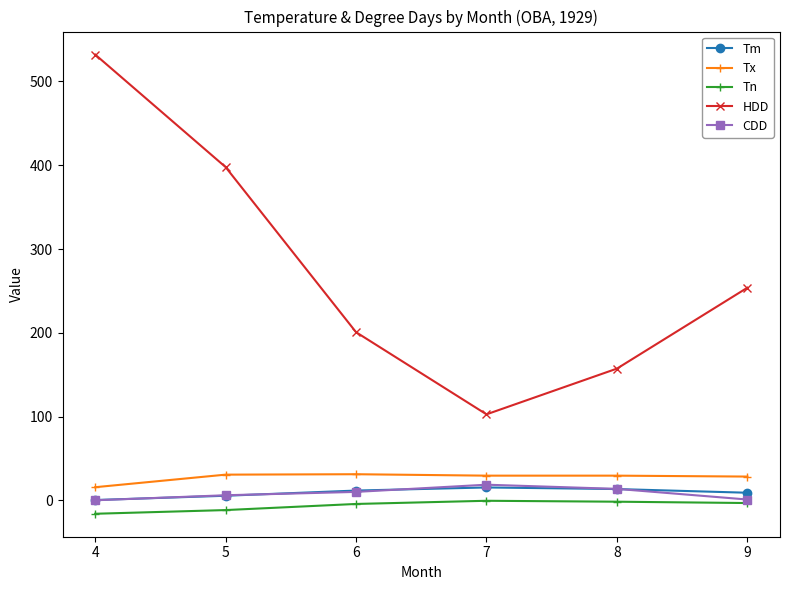

Where is the first local minimum for HDD?

7